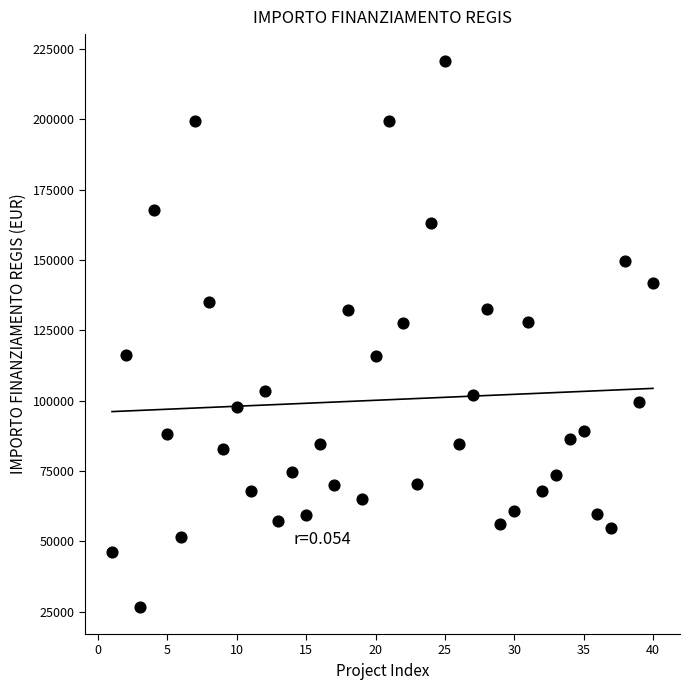

What is the range of Y values (max minus min)?

193933.1